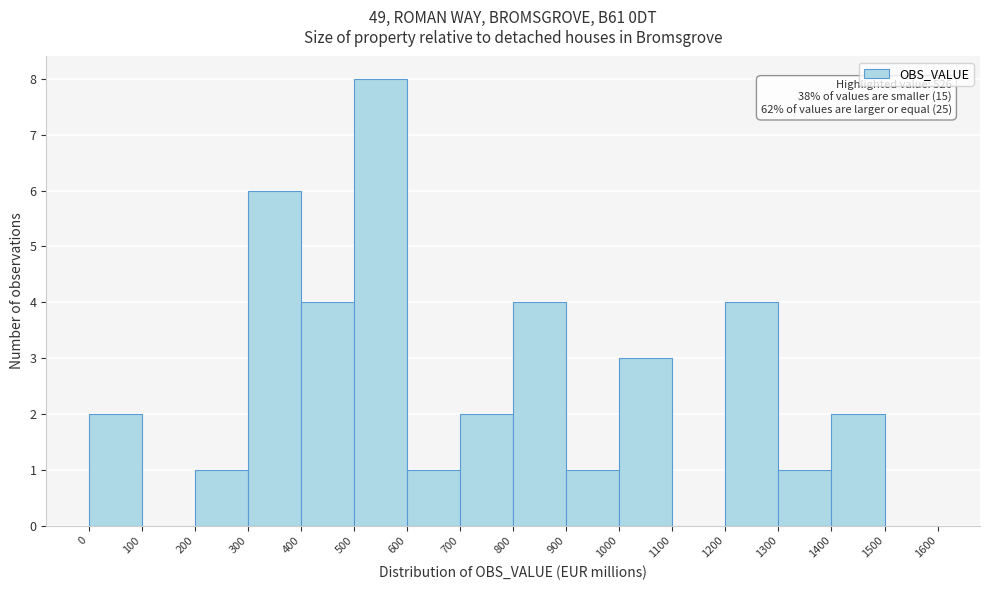

Which range on the x-axis has the tallest bar?

500 to 600